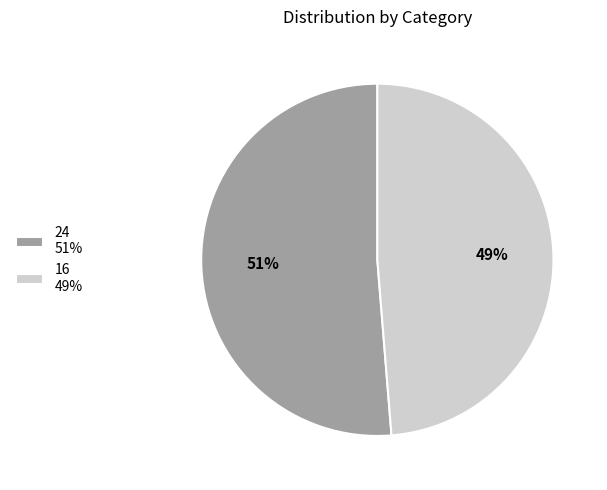

Rank the categories by value from lowest to highest.

16, 24